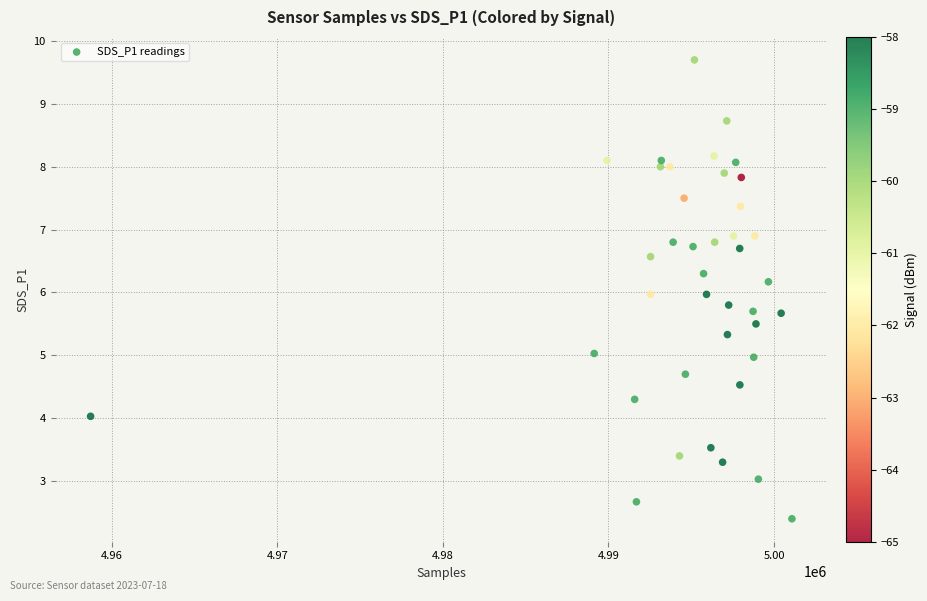

What is the range of Y values (max minus min)?

7.3